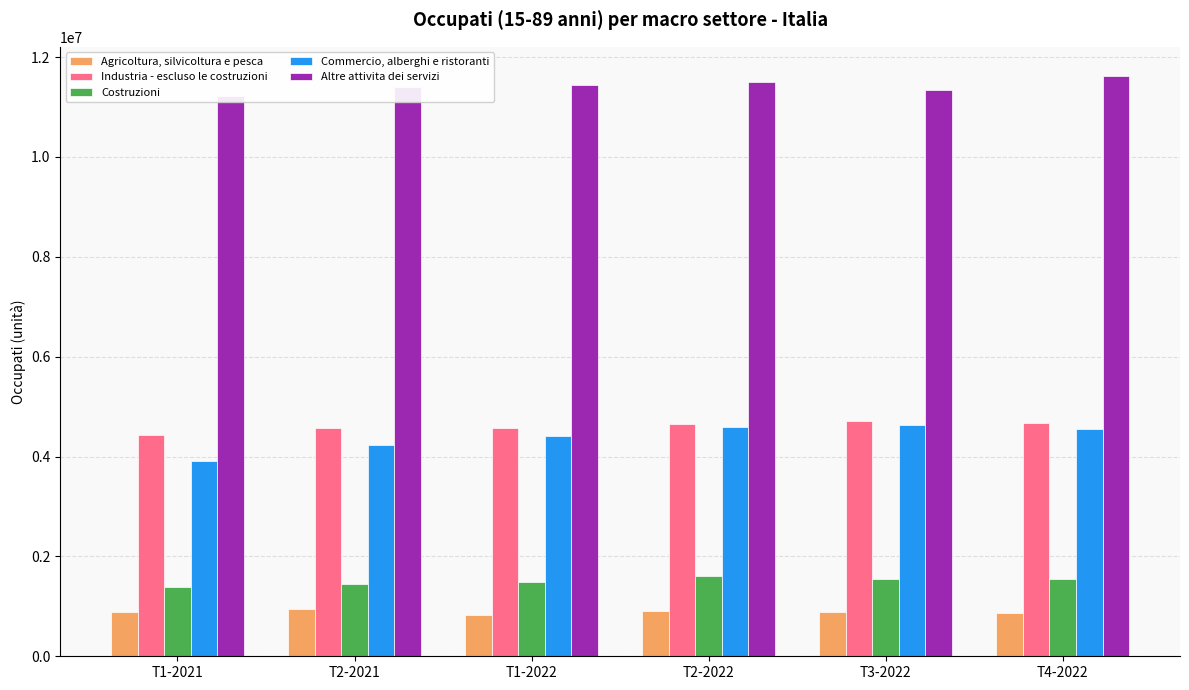

The Commercio, alberghi e ristoranti series shows 8220452 at T3-2022. True or false?

False